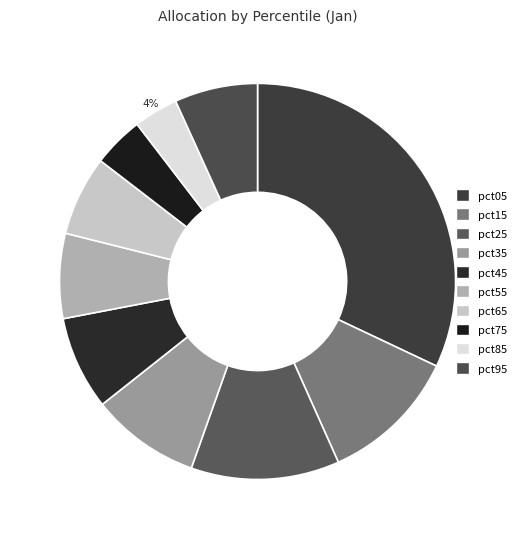

To the nearest percent, what portion does pct65 represent?

7%